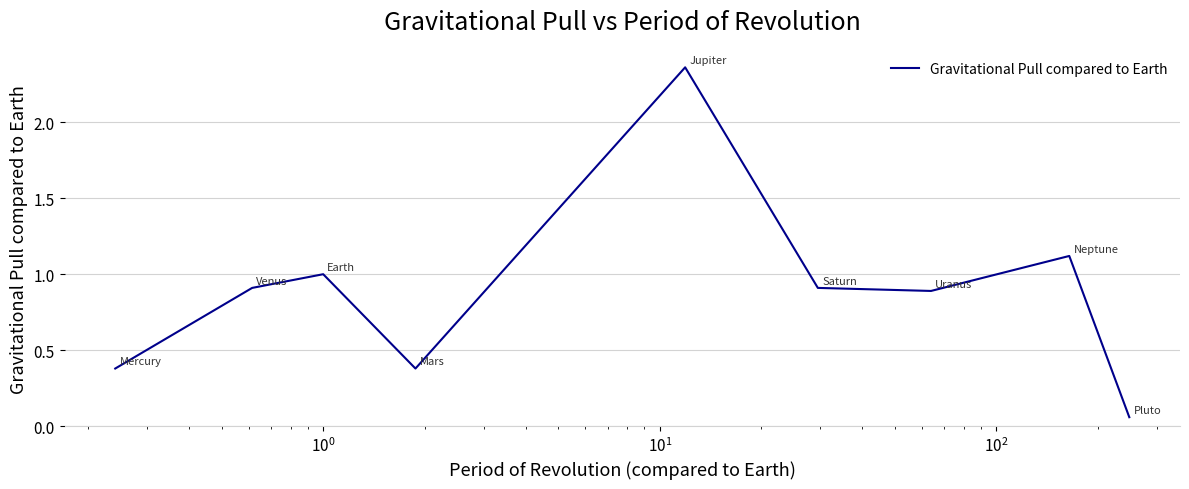

What is the difference between the maximum and minimum values?

2.3